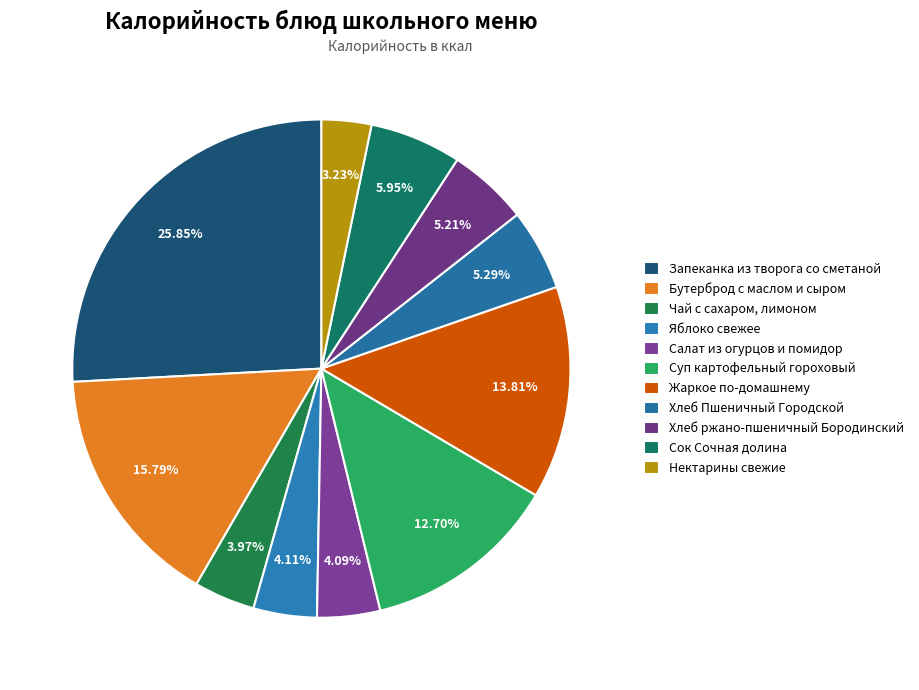

The Яблоко свежее slice represents 4% of the pie. True or false?

True